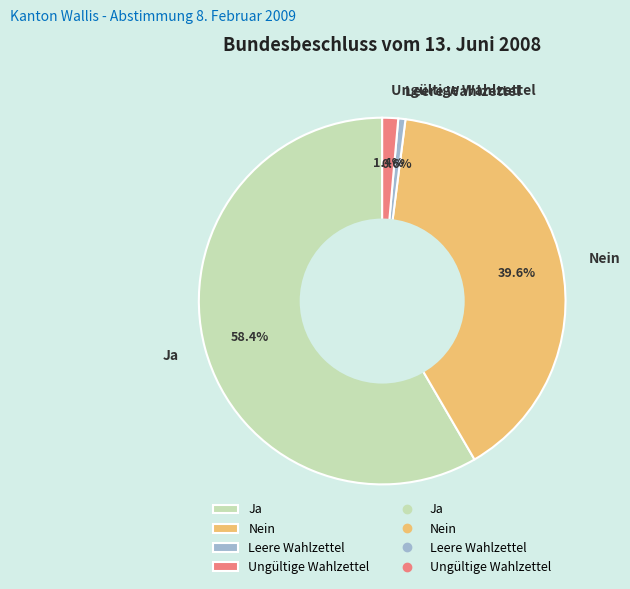

To the nearest percent, what is the difference between the largest and smallest slice percentages?

58%